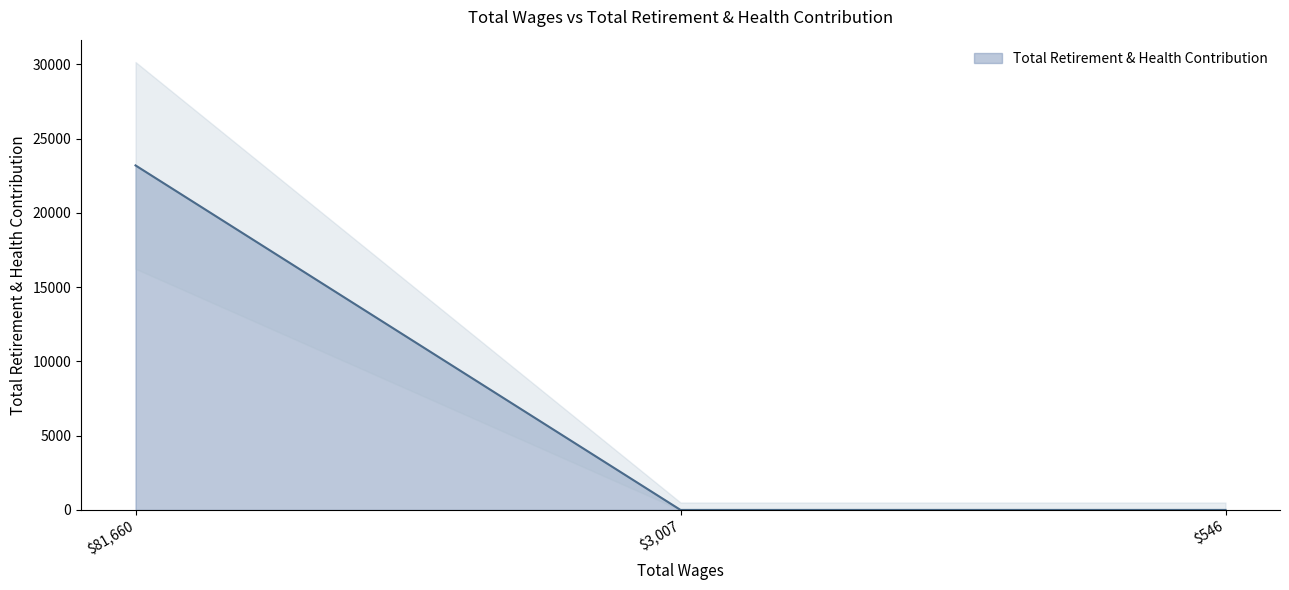

Is it true that the value at 3007.0 is 0?

True